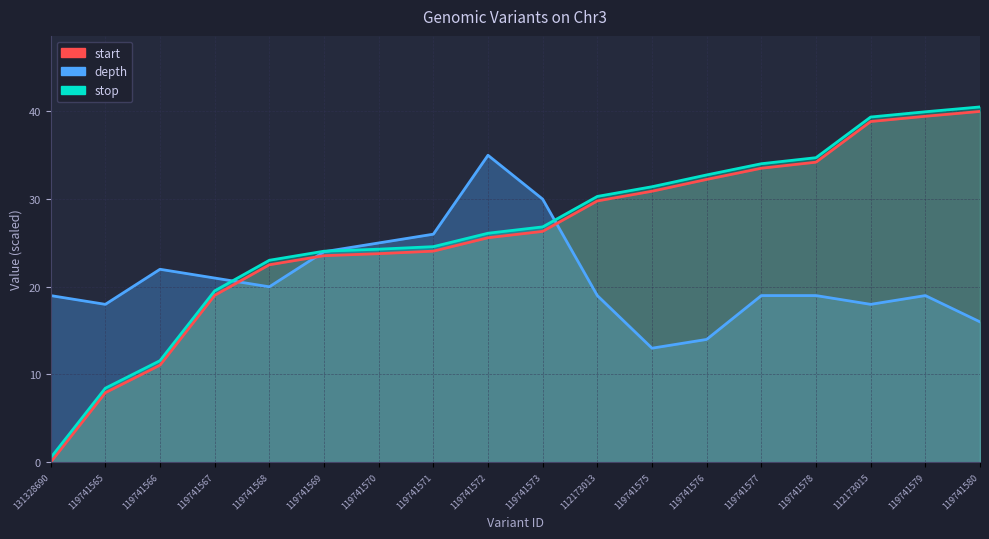

Where does the stop_norm series first go above 26?

119741572